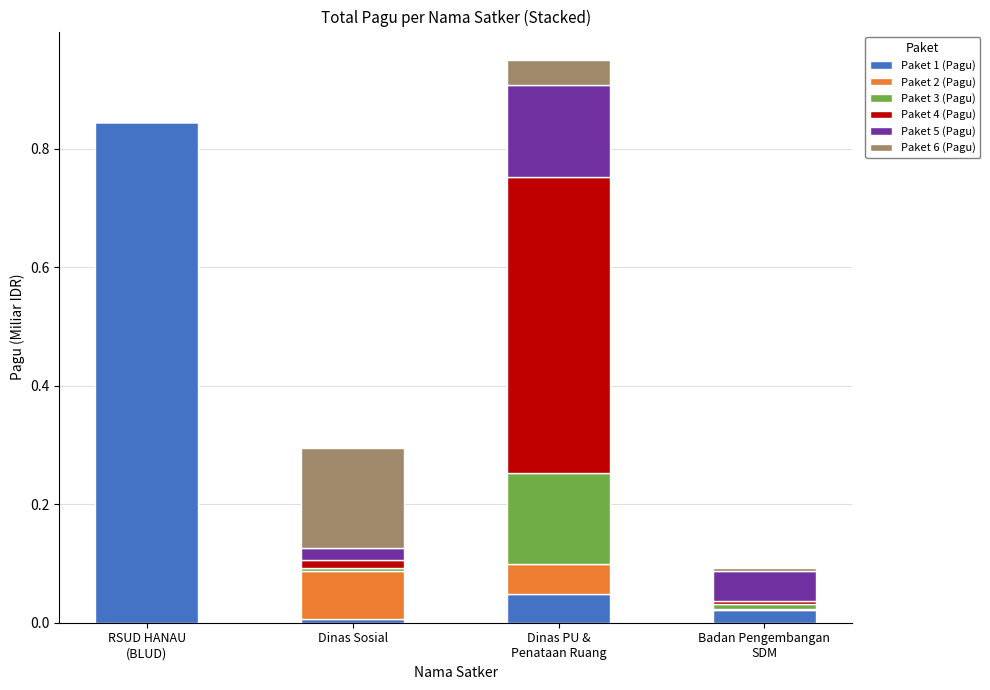

What is the difference between the maximum and minimum values in the Paket 6 (Pagu) series?

0.2